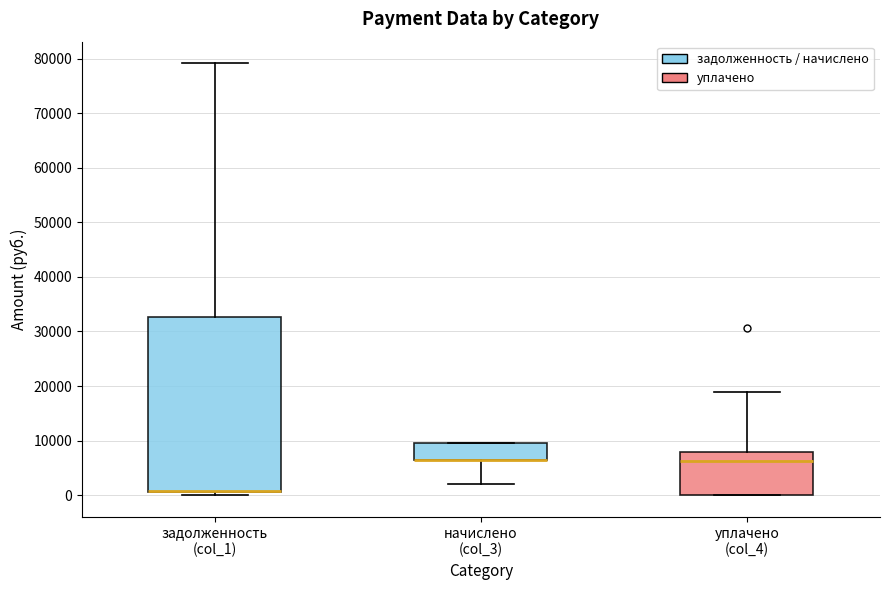

Reading left to right, read every box against the y-axis: the position of its median line, the range the box covers, and the ends of its whiskers. The values are not printed on the chart, so give them approximately, as read against the axis.

задолженность (col_1): median 1000 (drawn on the box's lower edge), box 1000 to 33000, whiskers 0 to 79000
начислено (col_3): median 6000 (drawn on the box's lower edge), box 6000 to 9000, whiskers 2000 to 10000
уплачено (col_4): median 6000, box 0 to 8000, whiskers 0 to 19000